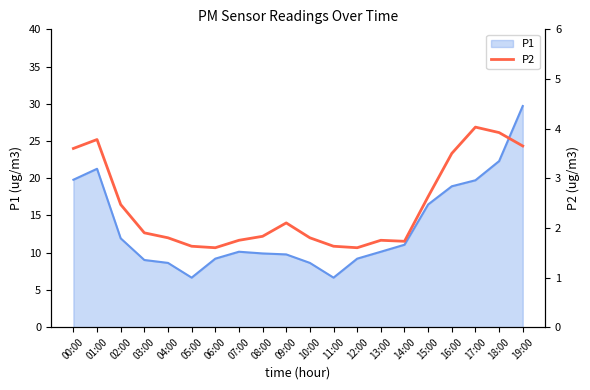

The value of P1 at 05:00 is 6.7. True or false?

True